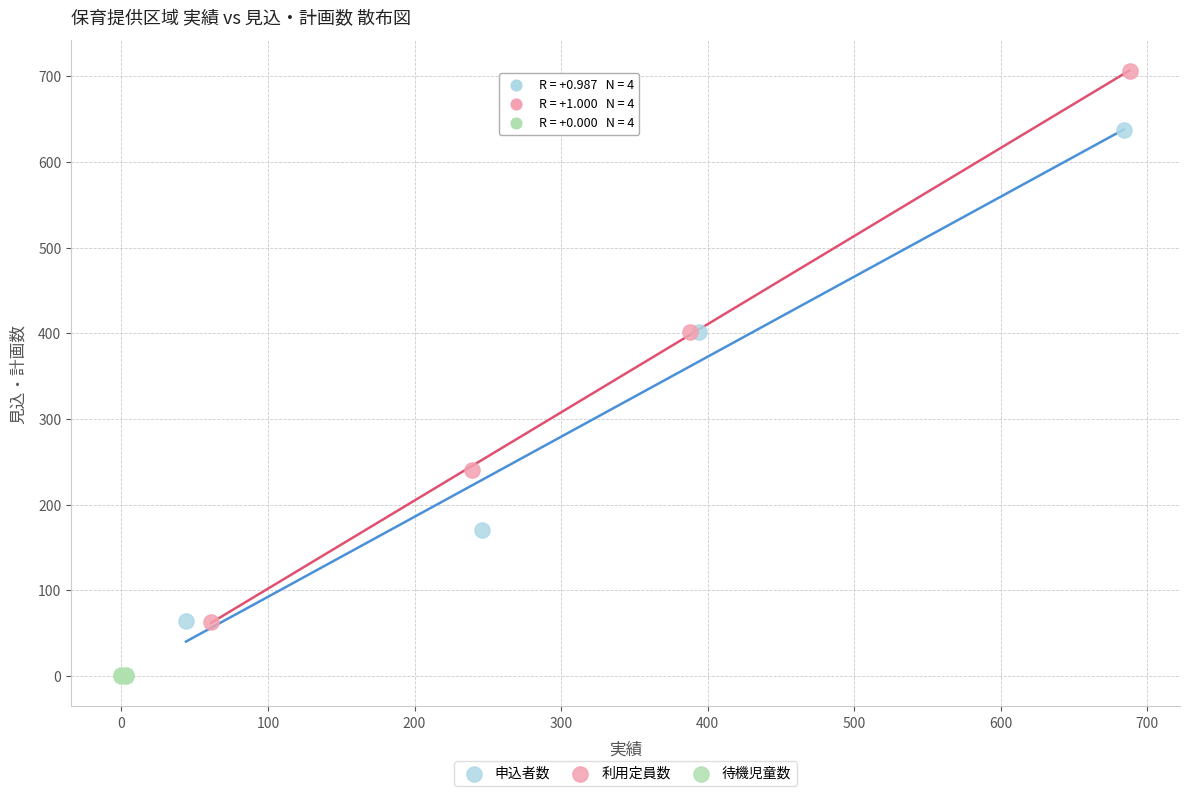

What are all the series names shown in the legend?

申込者数, 利用定員数, 待機児童数